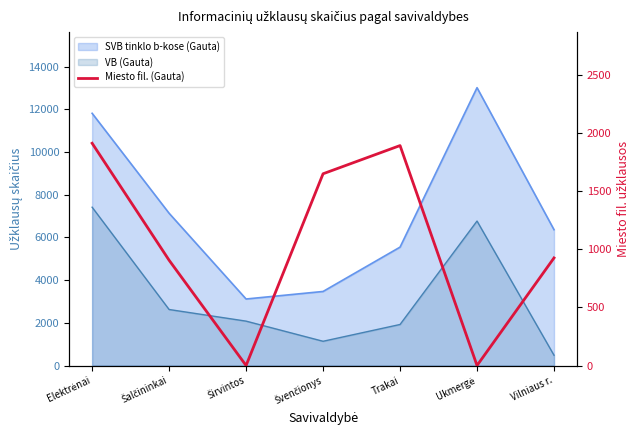

Approximately how many times larger is the value at Elektrėnai compared to Vilniaus r.?

2.1